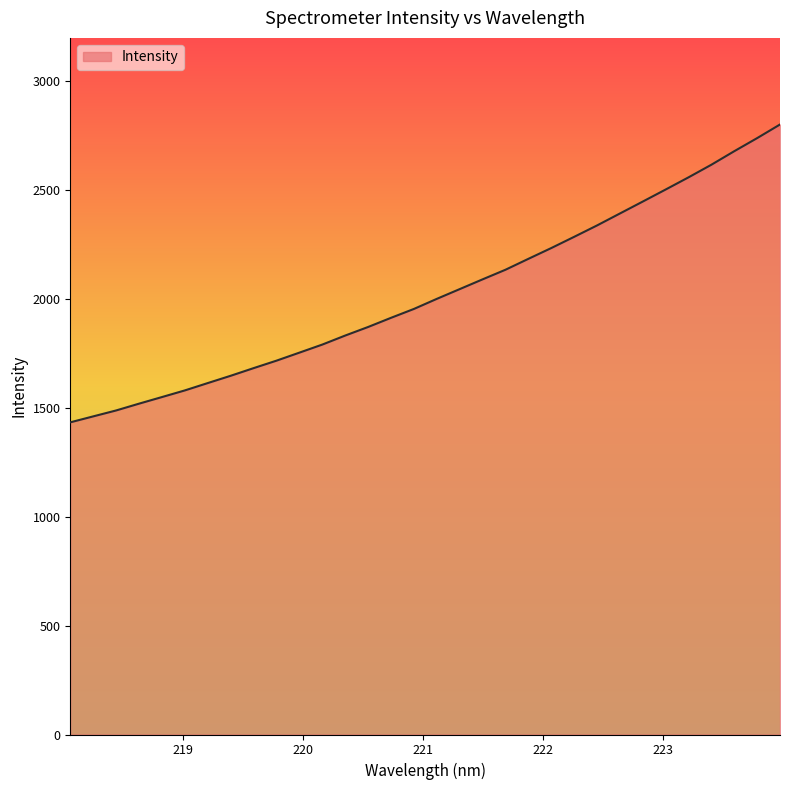

What is the minimum value shown in the chart?

1434.0